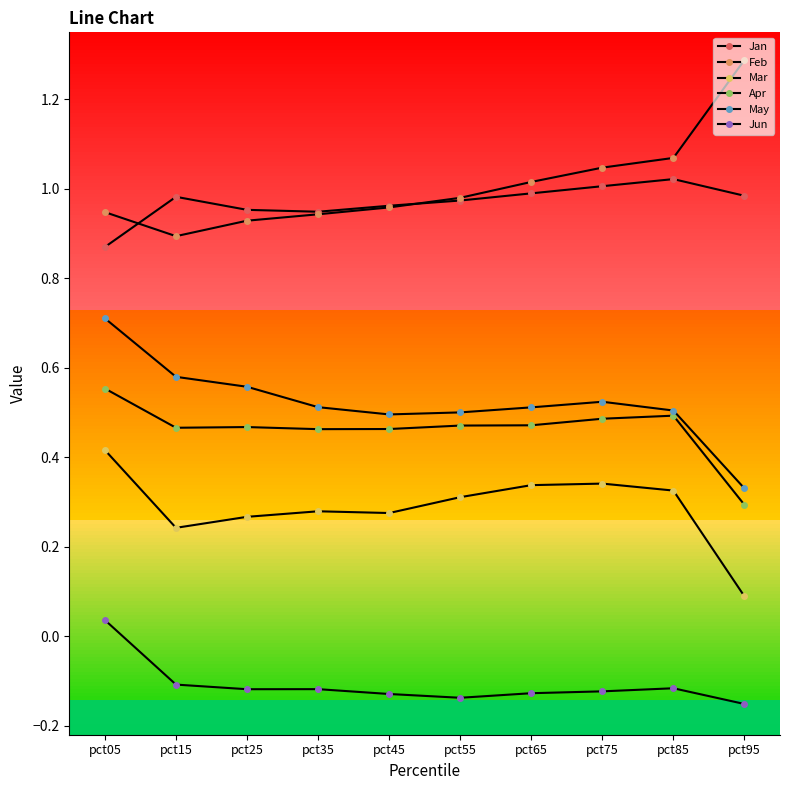

What is the value of the Jun point at the 8th from the left?

-0.1